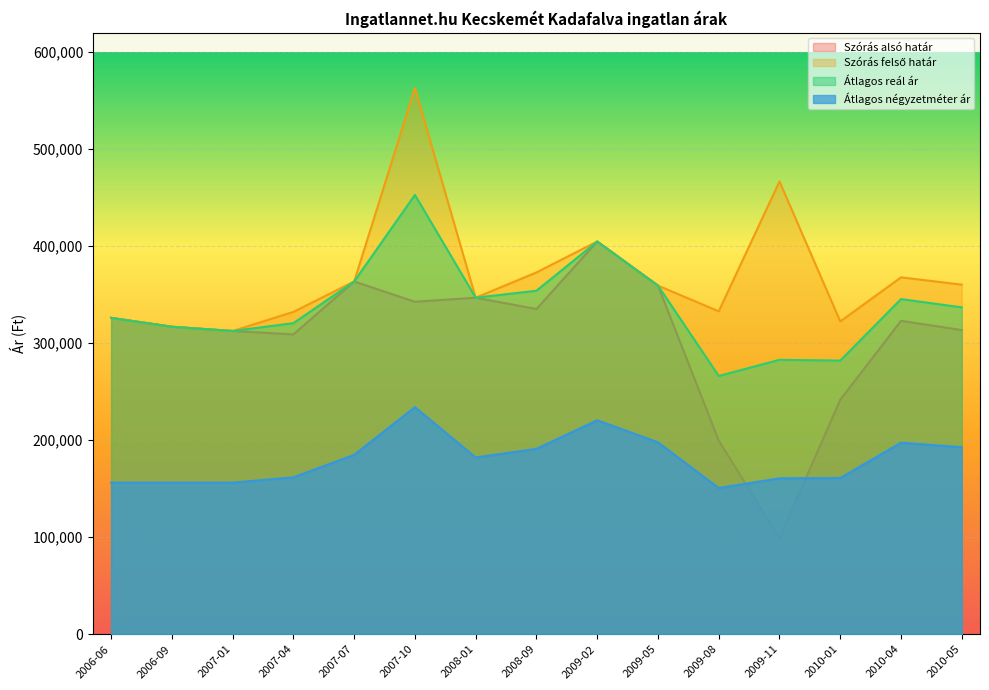

What is the difference between the second highest and second lowest values in the Szórás felső határ series?

149789